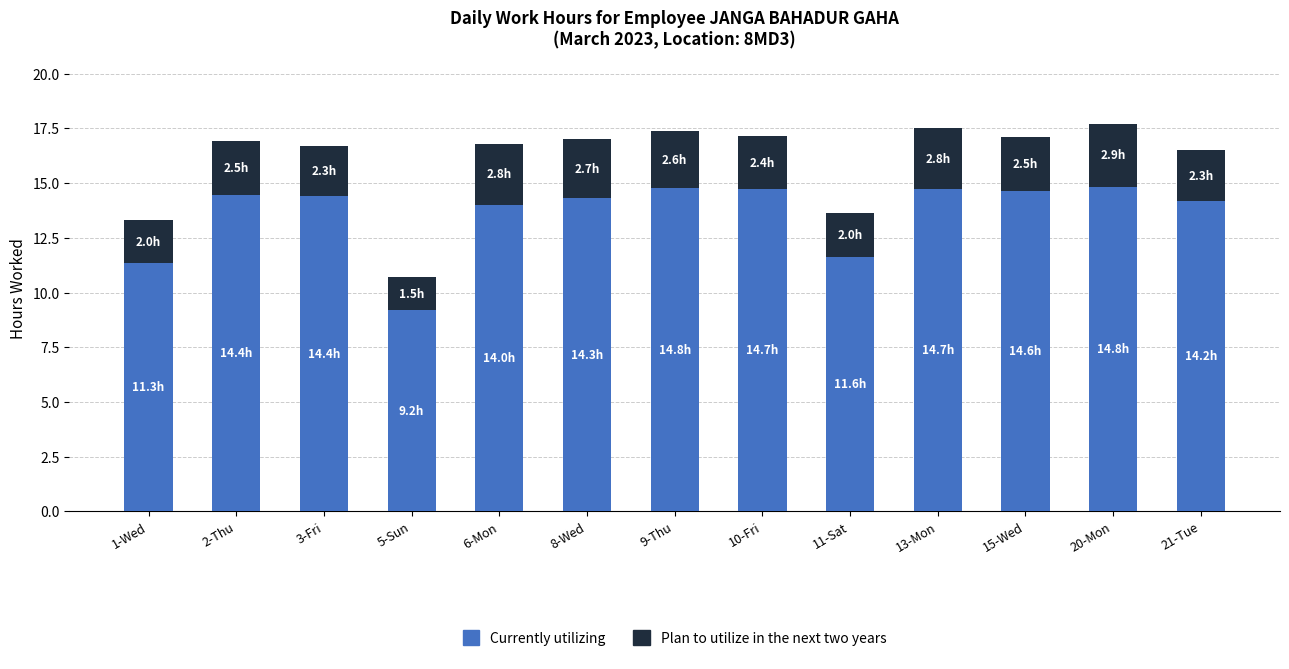

Is it true that Currently utilizing equals 11.6 at 11-Sat?

True